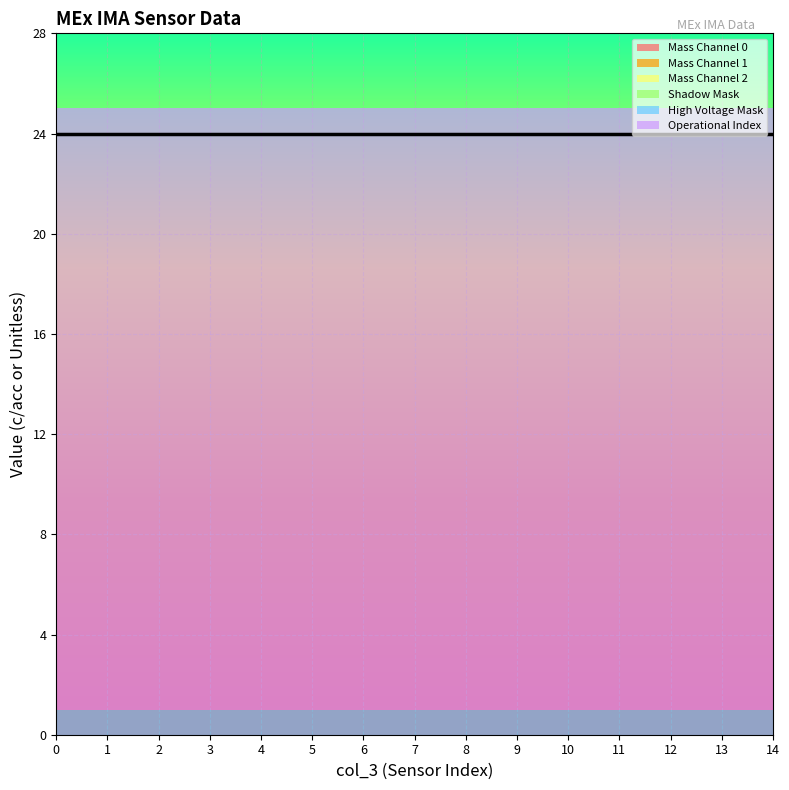

Reading right to left, list all the values displayed in this chart.

Mass Channel 0: 14=0	13=0	12=0	11=0	10=0	9=0	8=0	7=0	6=0	5=0	4=0	3=0	2=0	1=0	0=0
Mass Channel 1: 14=0	13=0	12=0	11=0	10=0	9=0	8=0	7=0	6=0	5=0	4=0	3=0	2=0	1=0	0=0
Mass Channel 2: 14=0	13=0	12=0	11=0	10=0	9=0	8=0	7=0	6=0	5=0	4=0	3=0	2=0	1=0	0=0
Shadow Mask: 14=0	13=0	12=0	11=0	10=0	9=0	8=0	7=0	6=0	5=0	4=0	3=0	2=0	1=0	0=0
High Voltage Mask: 14=1	13=1	12=1	11=1	10=1	9=1	8=1	7=1	6=1	5=1	4=1	3=1	2=1	1=1	0=1
Operational Index: 14=24	13=24	12=24	11=24	10=24	9=24	8=24	7=24	6=24	5=24	4=24	3=24	2=24	1=24	0=24